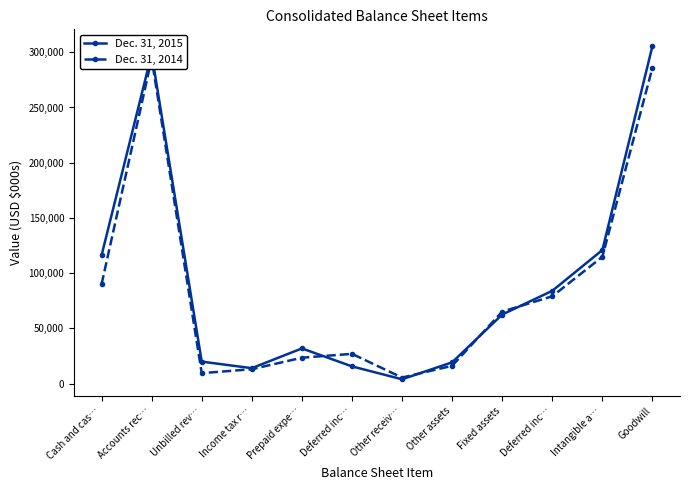

What is the value of the Dec. 31, 2014 point at the 2nd from the left?

294174